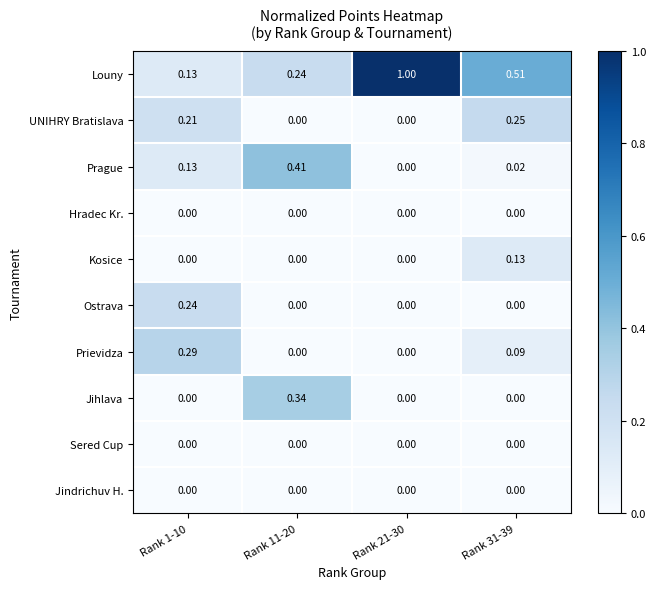

Which series has the largest total across all categories?

Louny